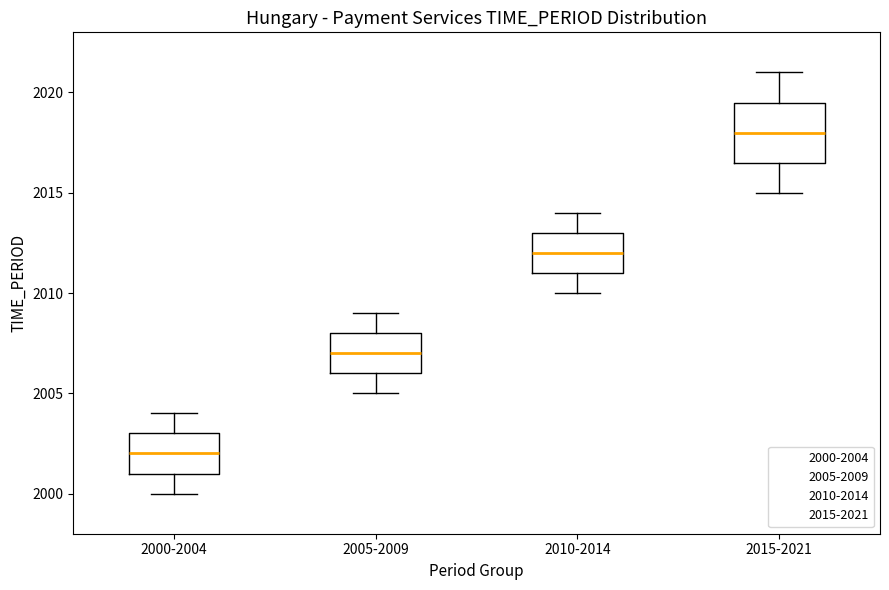

Where does the upper whisker of the box for 2015-2021 end on the y-axis? The values are not printed on the chart, so give them approximately, as read against the axis.

2021.0